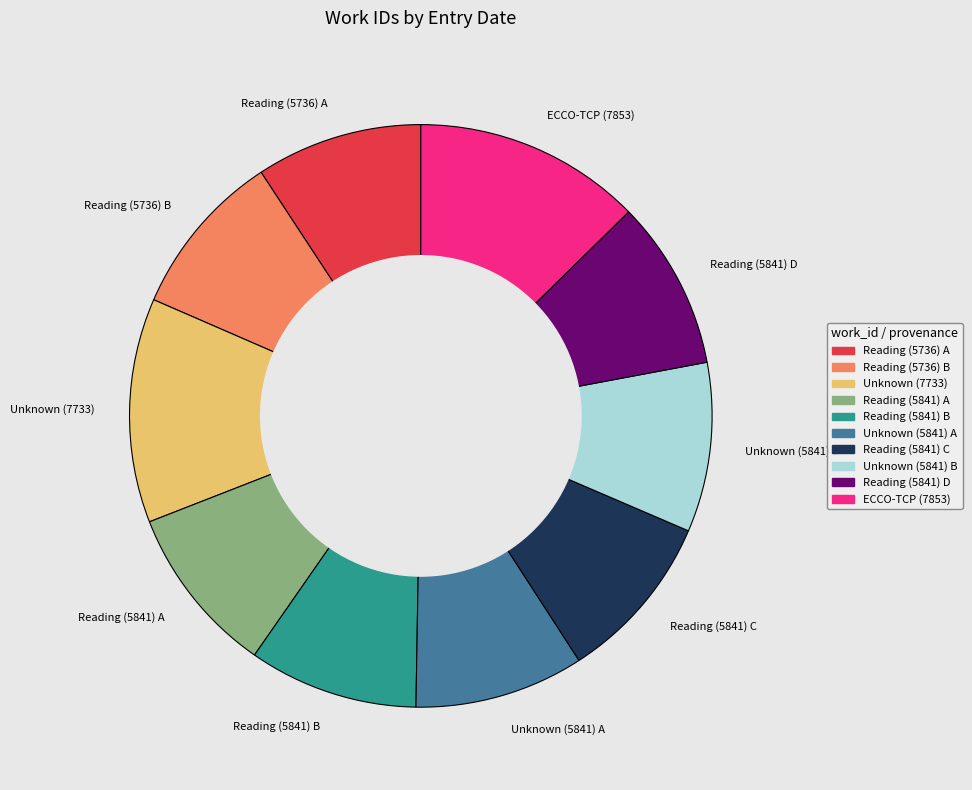

Do ECCO-TCP (7853) and Unknown (5841) A together represent more than half of the pie?

No